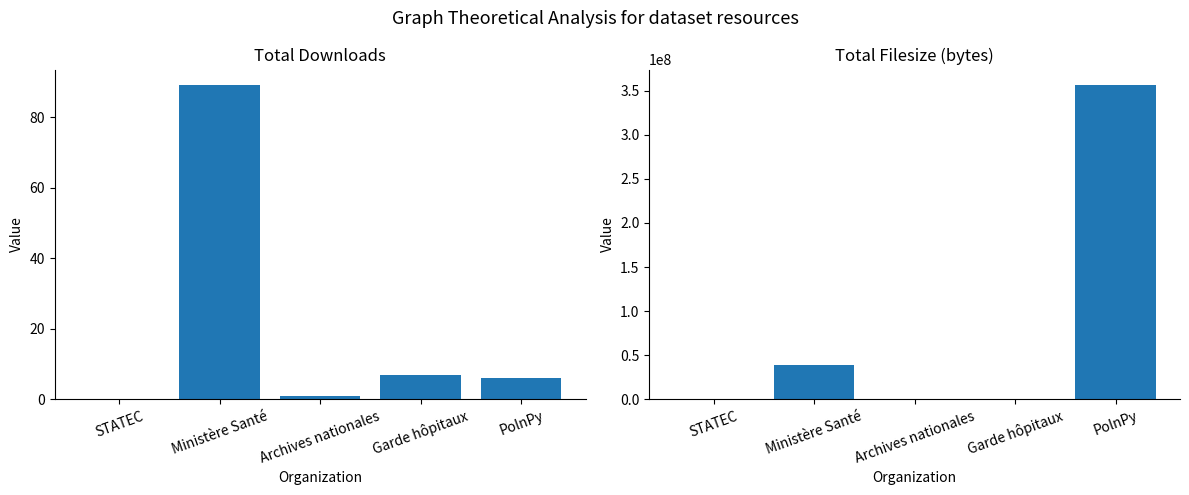

What position from the right is STATEC?

5